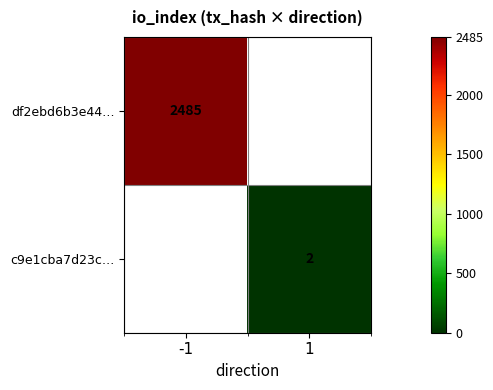

The value of df2ebd6b3e44… at -1 is 2485. True or false?

True